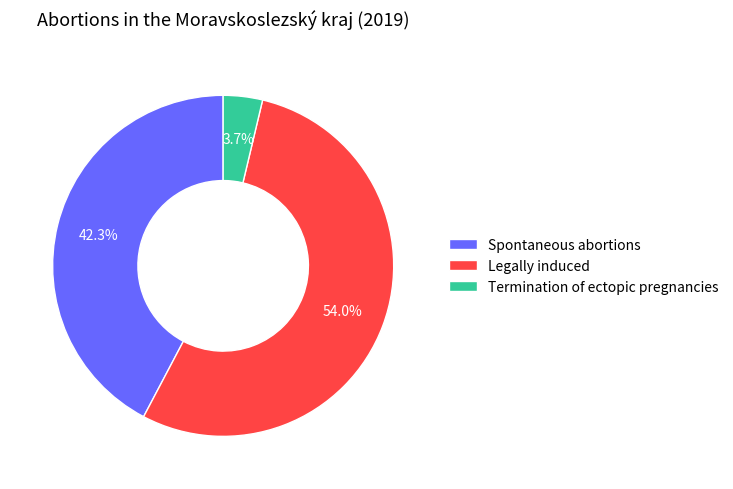

How many segments does this pie chart have?

3